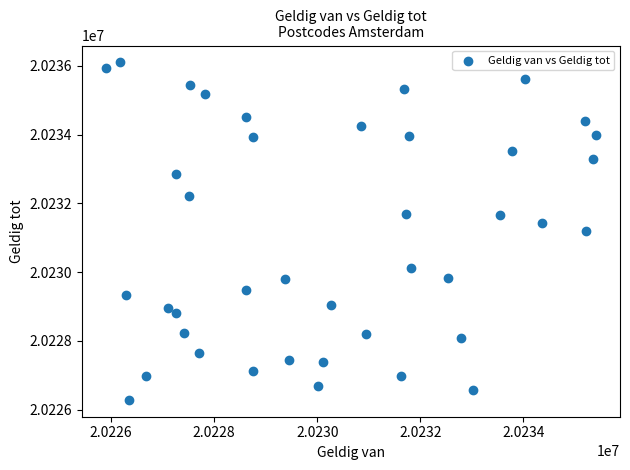

What is the range of X values (max minus min)?

9493.3